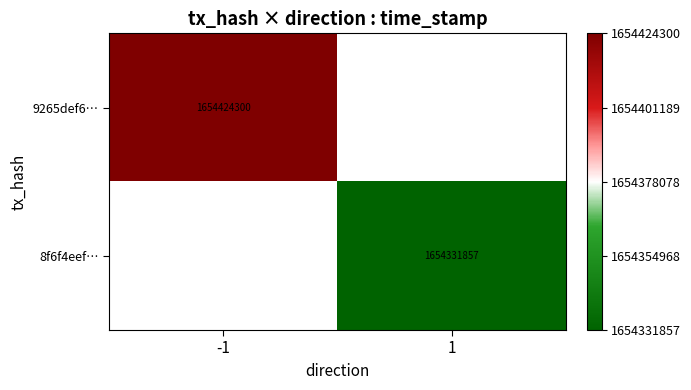

True or false: 8f6f4eef… has a value of 714445626 at 1.

False